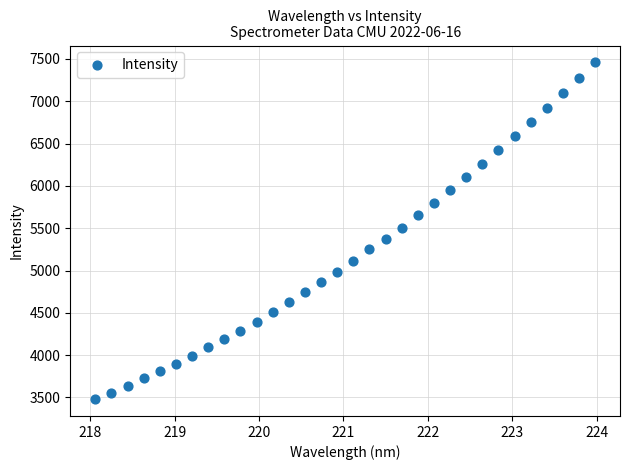

What is the range of X values (max minus min)?

5.9